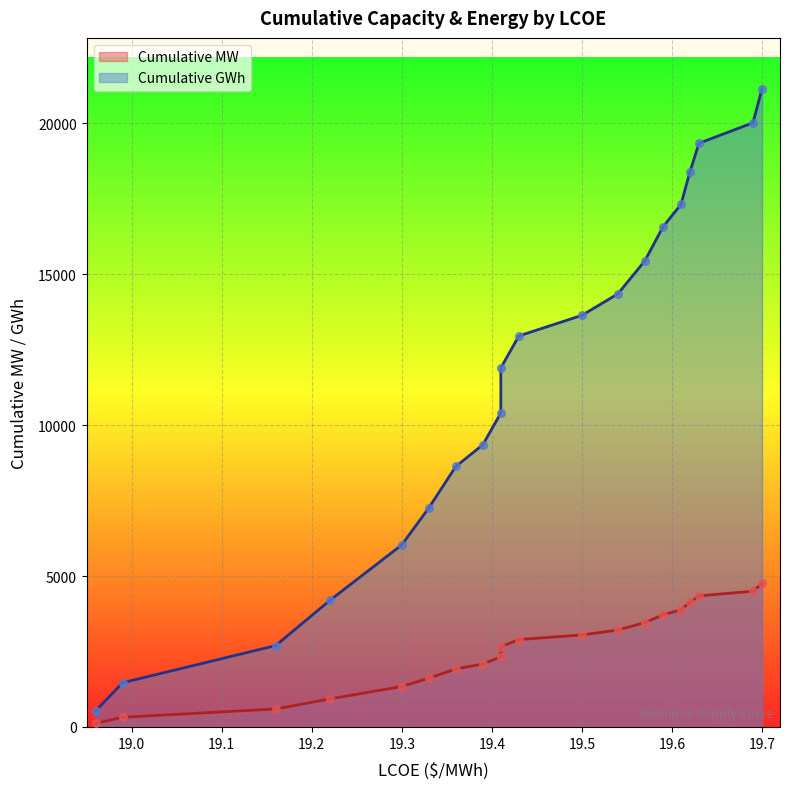

What are all the series names shown in the legend?

Cumulative MW, Cumulative GWh